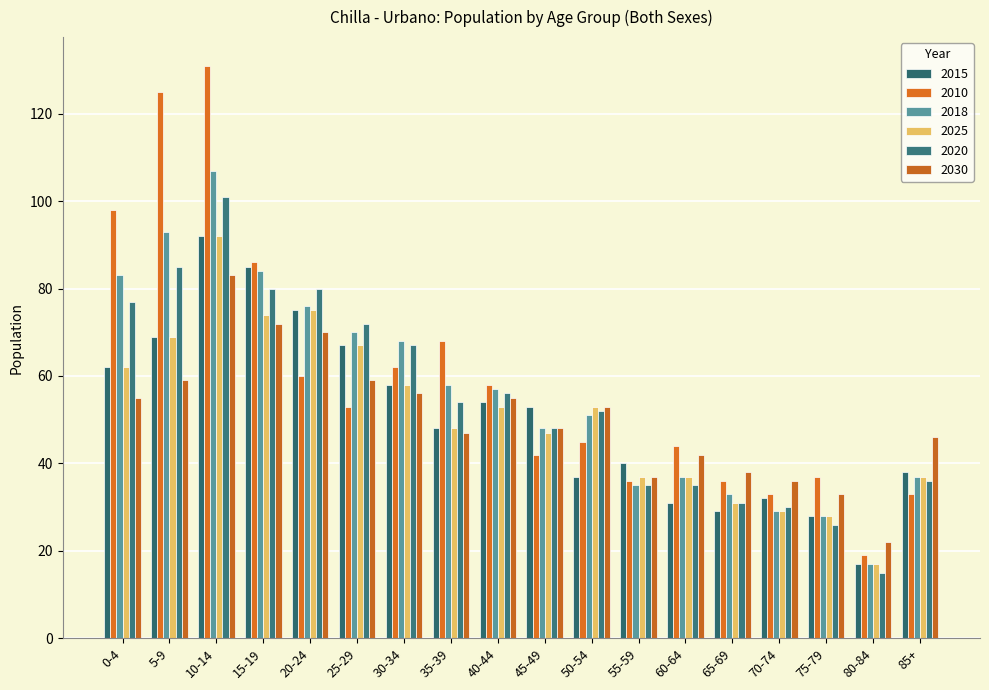

What is the value of the 2015 bar at the 14th from the left?

29